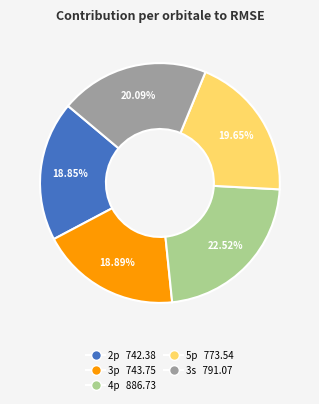

What is the largest slice in the pie chart?

4p